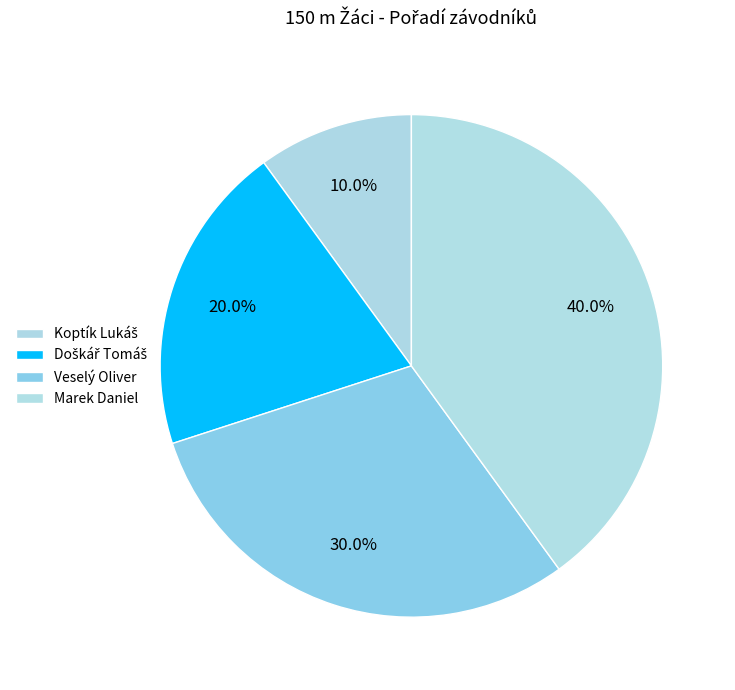

Which slice is the largest?

Marek Daniel